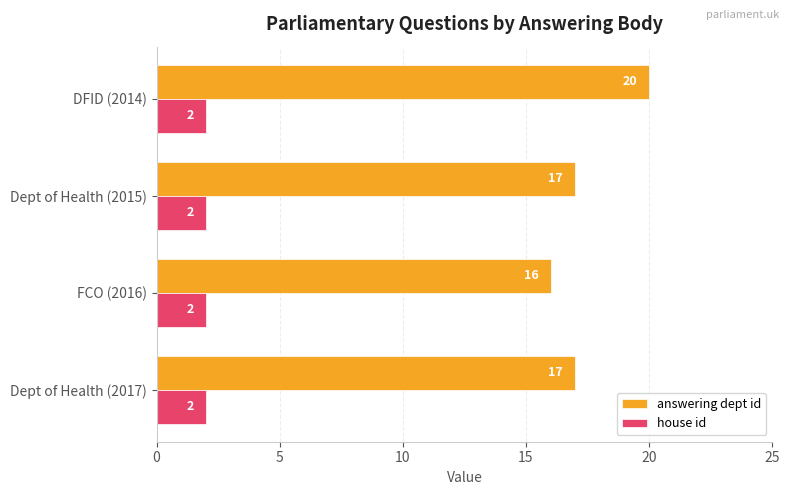

List the series in order of their overall mean, lowest first.

house id, answering dept id